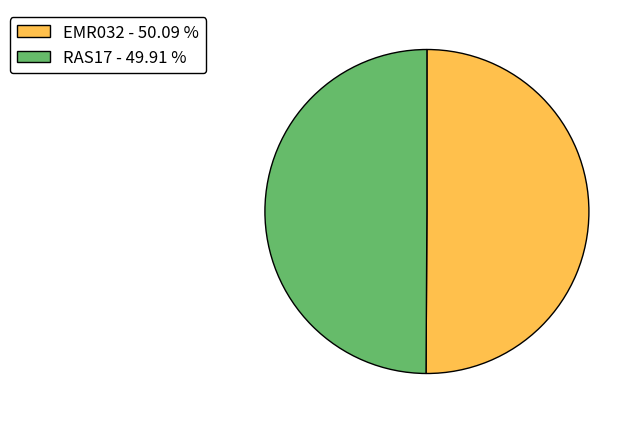

What is the ratio of the value at RAS17 - 49.91 % to the value at EMR032 - 50.09 %?

1.0